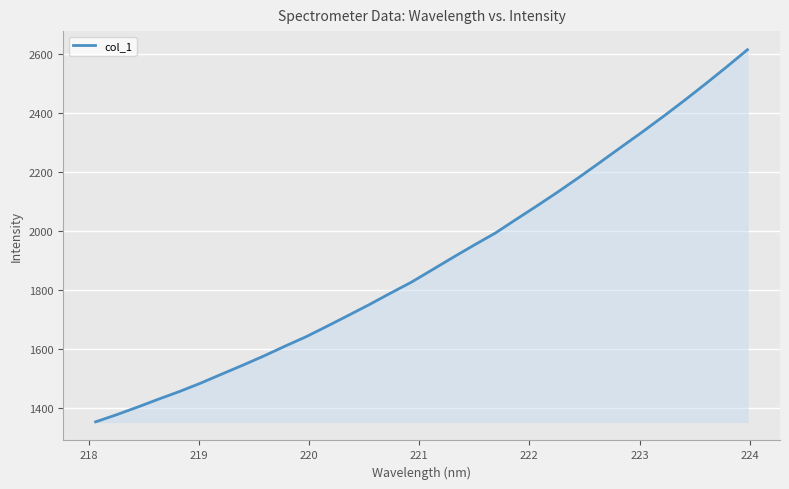

What is the difference between the maximum and minimum values?

1262.9